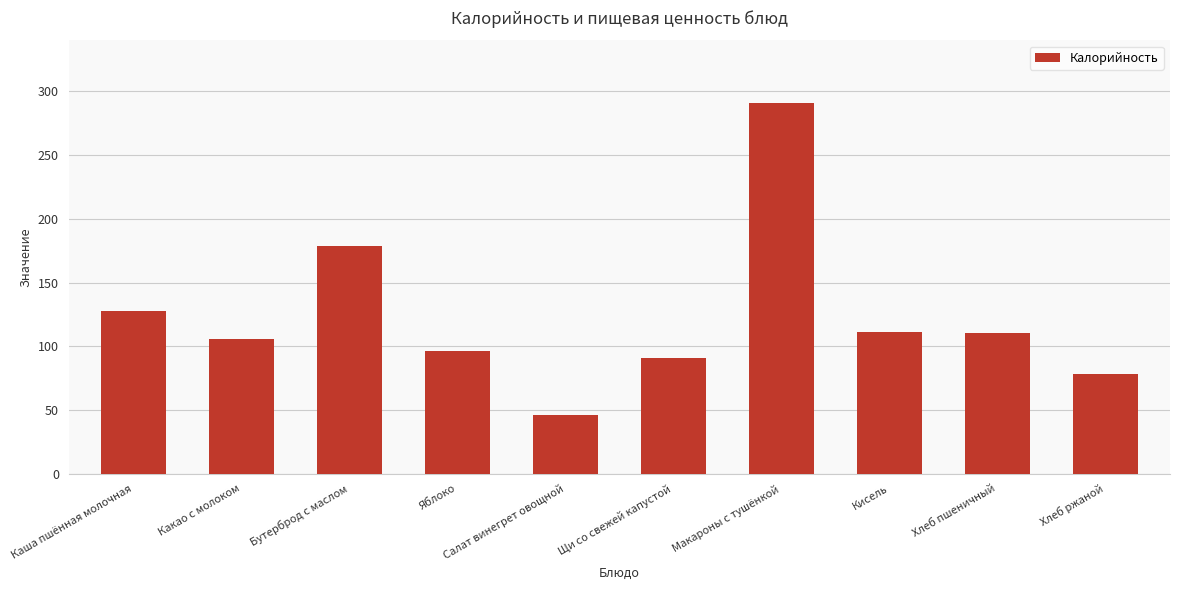

What is the label of the 4th bar from the right?

Макароны с тушёнкой